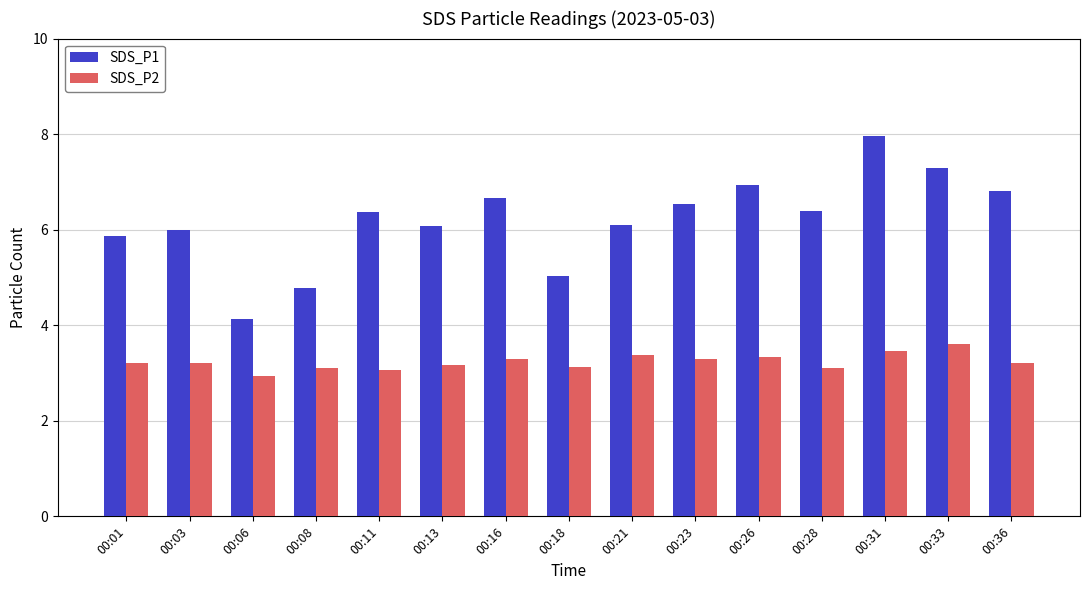

What is the sum of all SDS_P2 values?

48.5